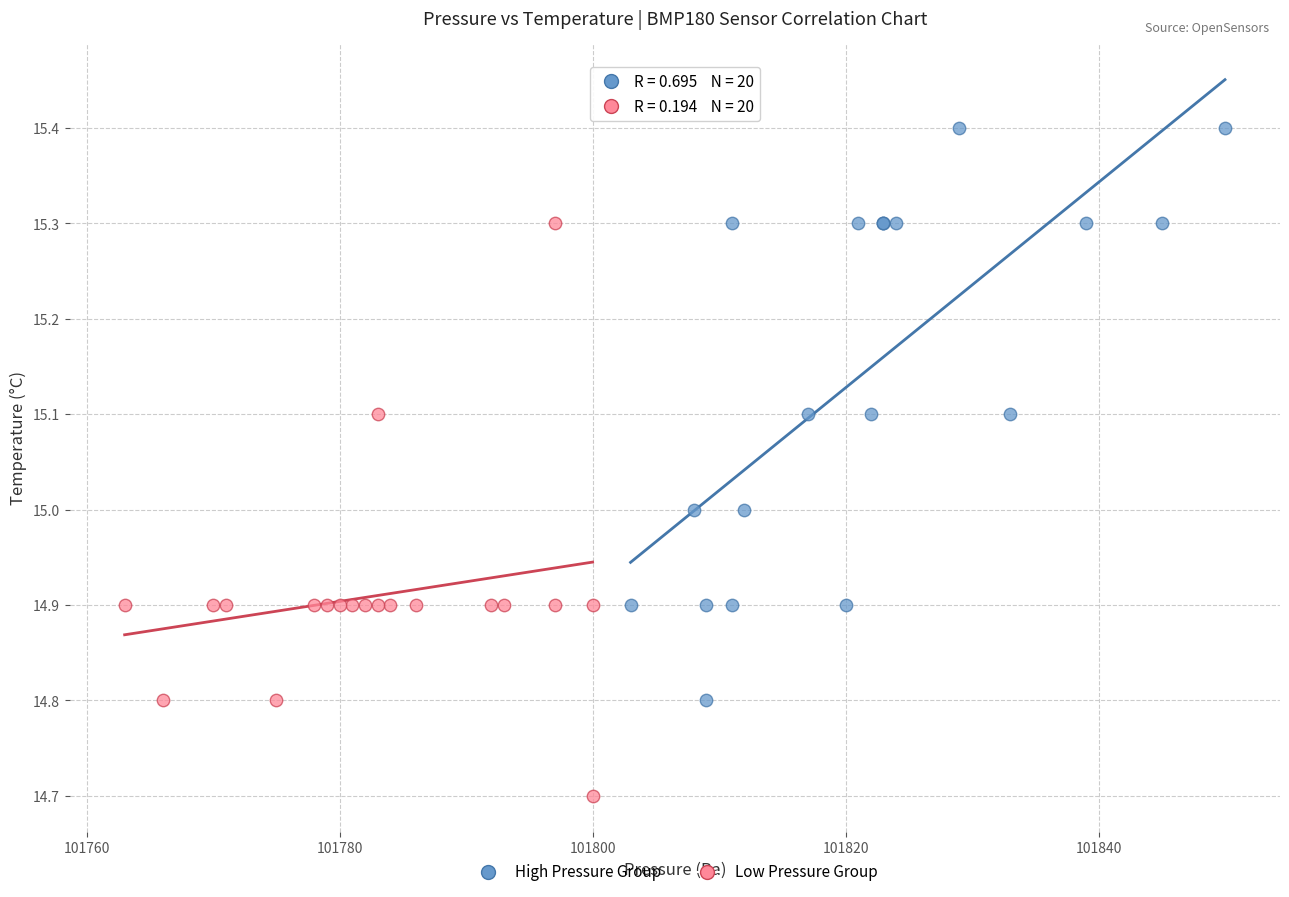

Which series reaches the minimum Y coordinate?

Low Pressure Group